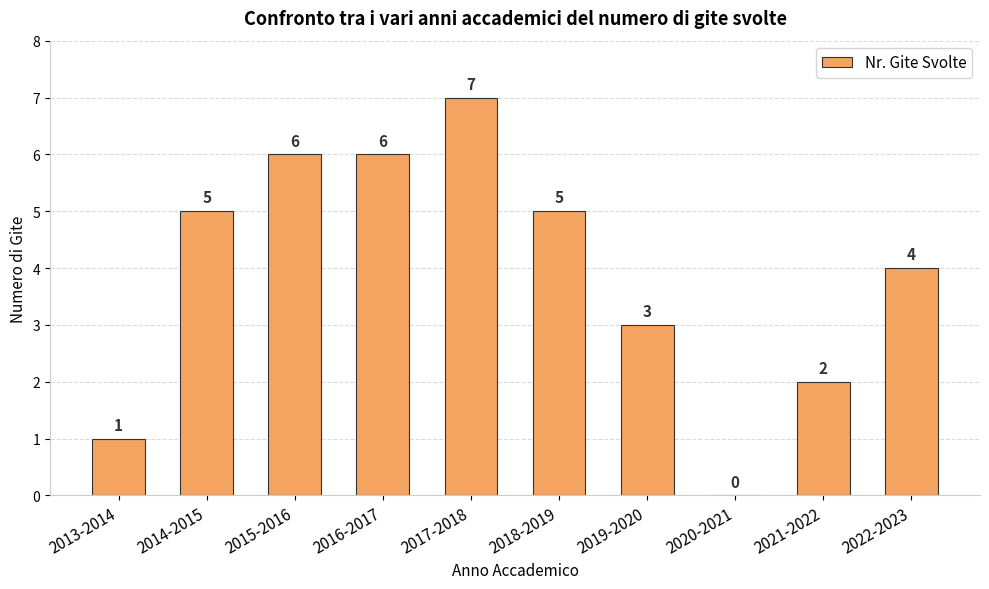

What is the maximum value shown in the chart?

7